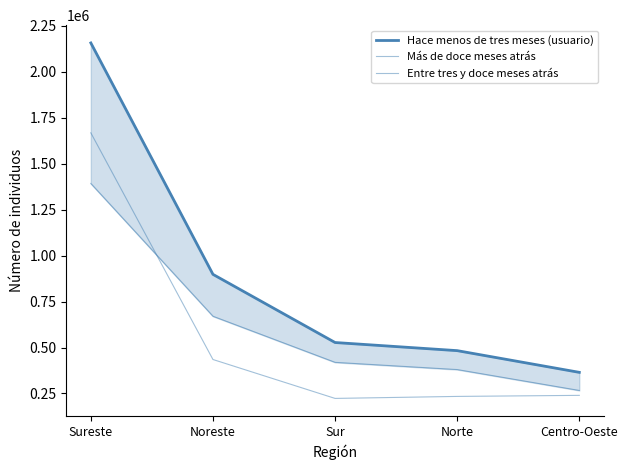

What is the difference between the highest and lowest values at Sureste?

764944